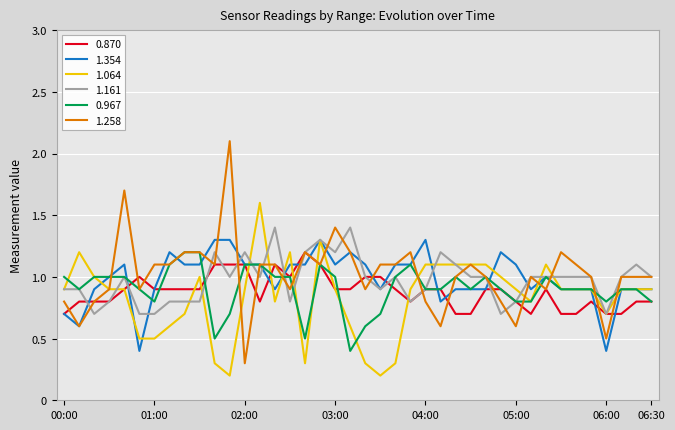

What is the maximum value for 1.258?

2.1